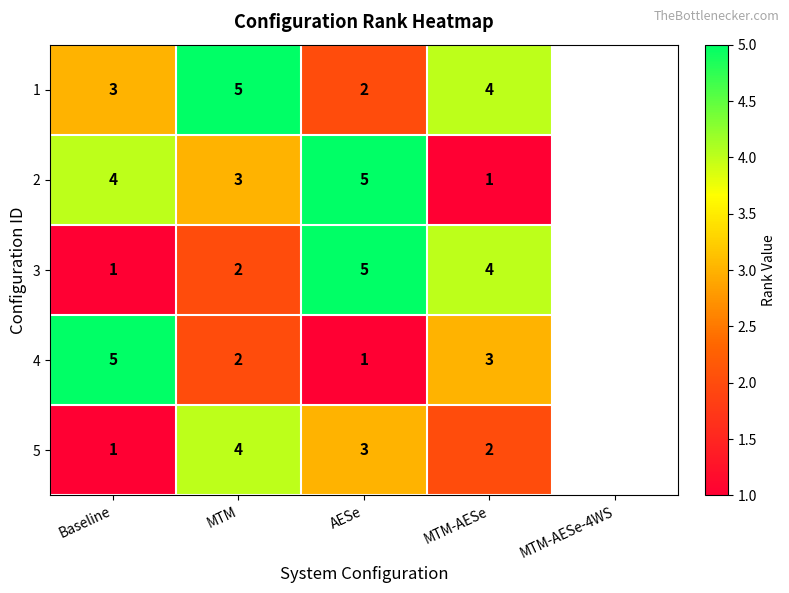

Reading left to right, transcribe all the data shown in this chart.

1: Baseline=3	MTM=5	AESe=2	MTM-AESe=4
2: Baseline=4	MTM=3	AESe=5	MTM-AESe=1
3: Baseline=1	MTM=2	AESe=5	MTM-AESe=4
4: Baseline=5	MTM=2	AESe=1	MTM-AESe=3
5: Baseline=1	MTM=4	AESe=3	MTM-AESe=2